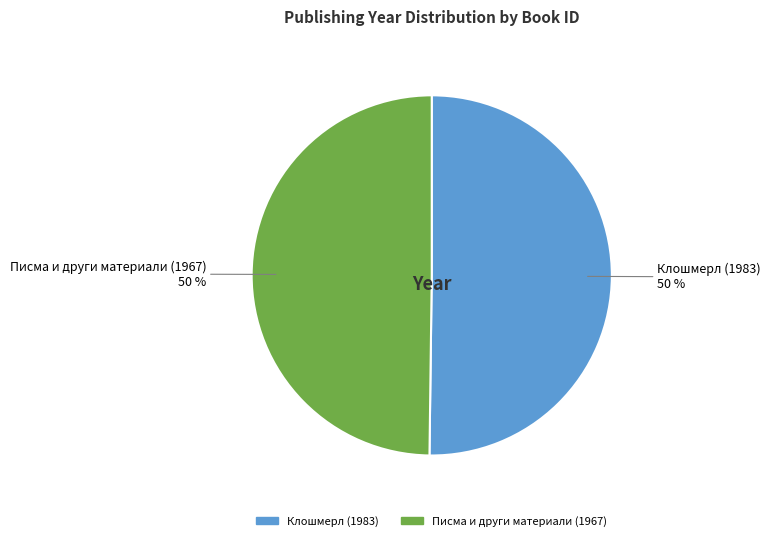

To the nearest percent, what is the average slice percentage?

50%